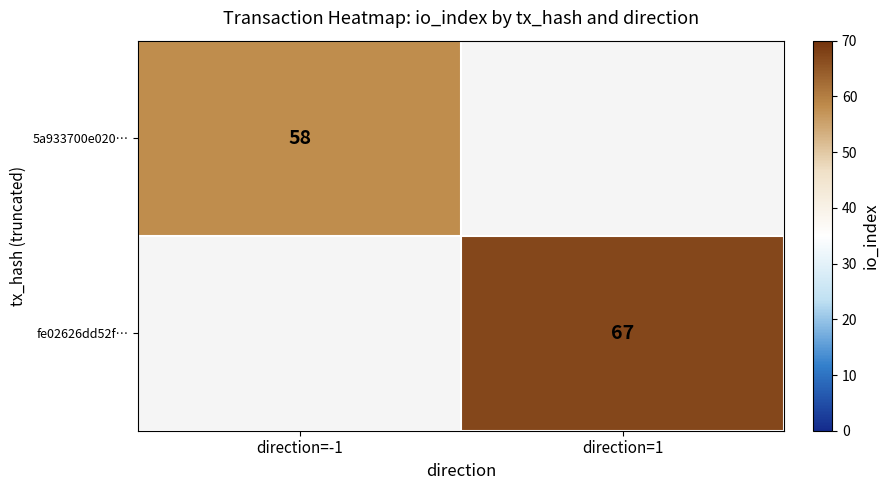

The value of 5a933700e020… at direction=-1 is 29. True or false?

False